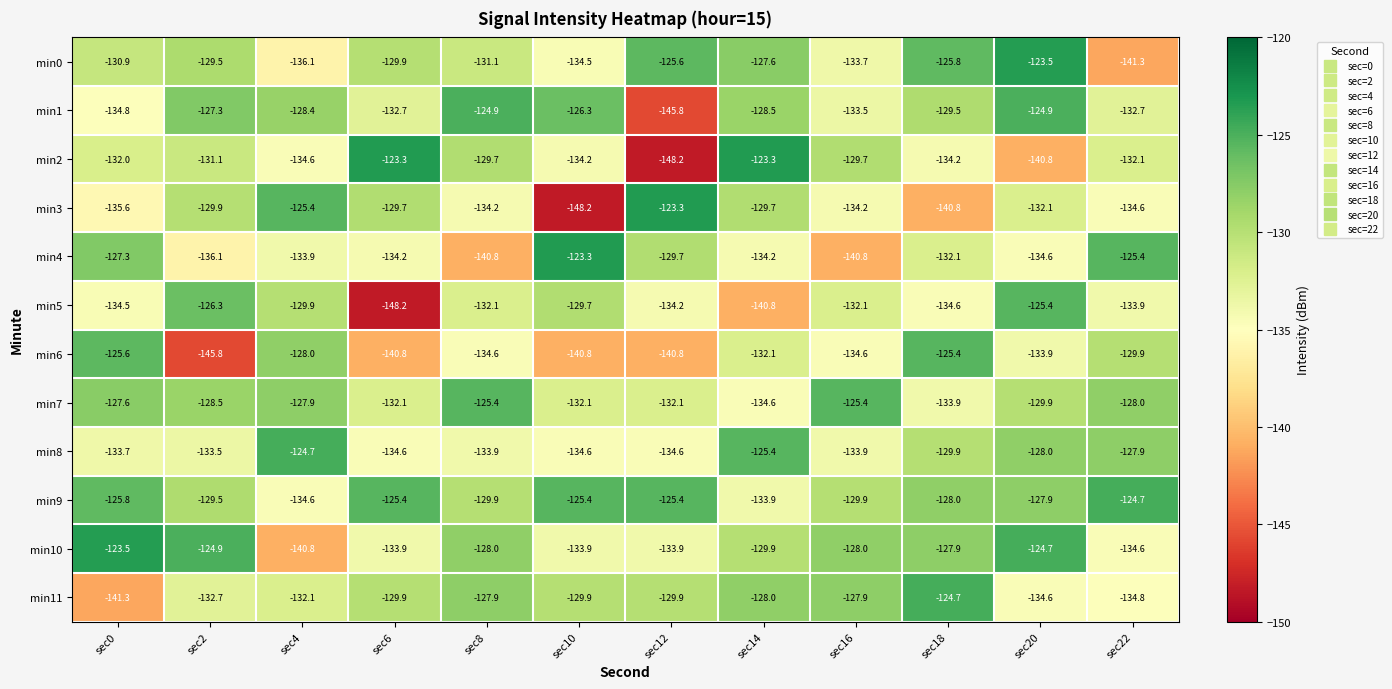

What is the difference between the highest and lowest values at sec16?

15.4